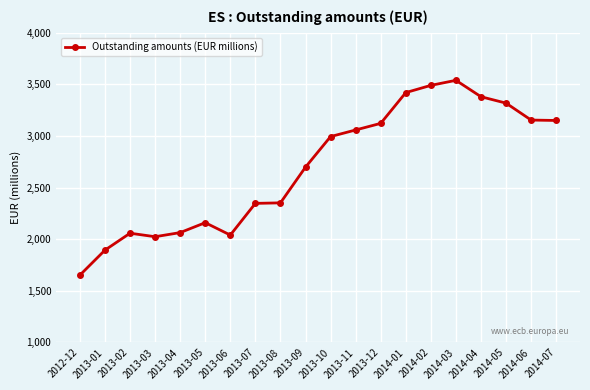

Which category has the lowest value across all series?

2012-12